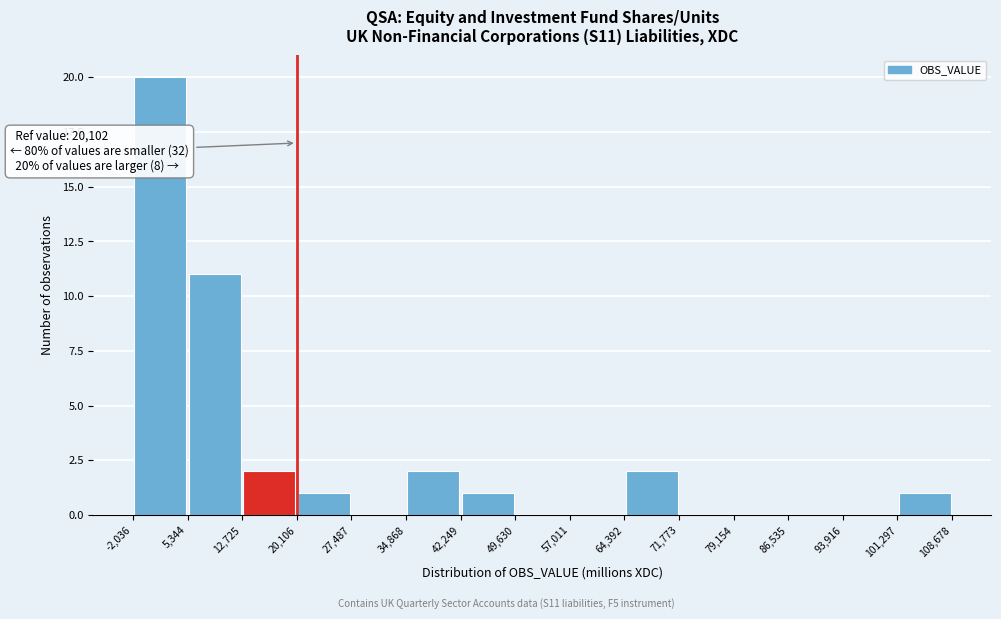

Which range on the x-axis has the tallest bar?

-2,036 to 5,344